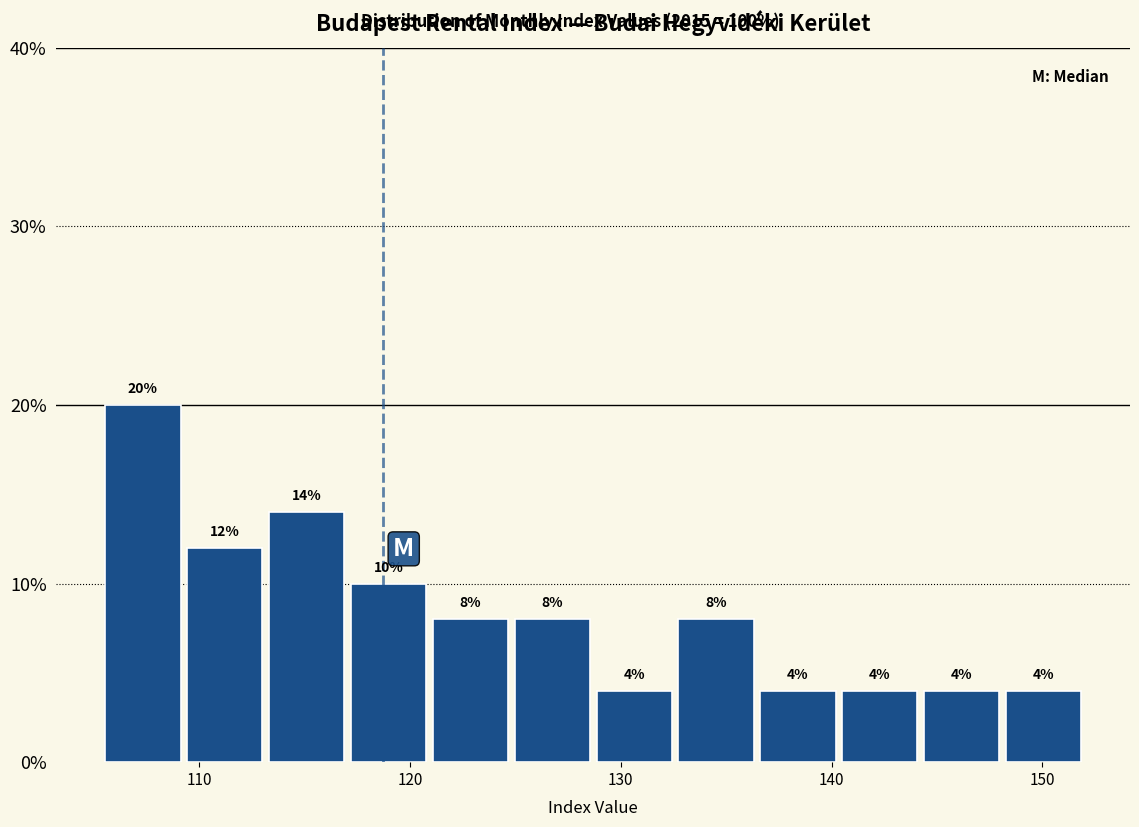

Around what value on the x-axis is the tallest bar? Give the approximate position of its centre, as read against the axis.

107